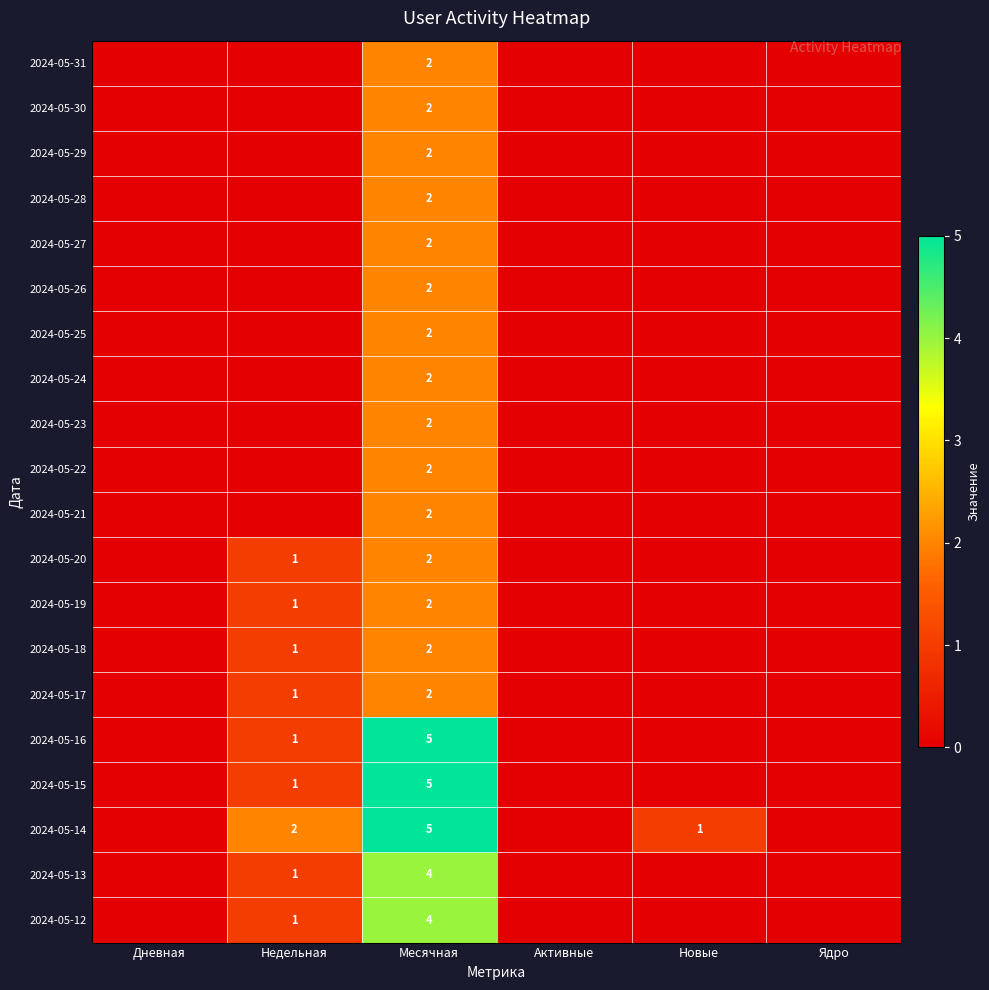

True or false: 2024-05-18 has a value of 2 at Месячная.

True